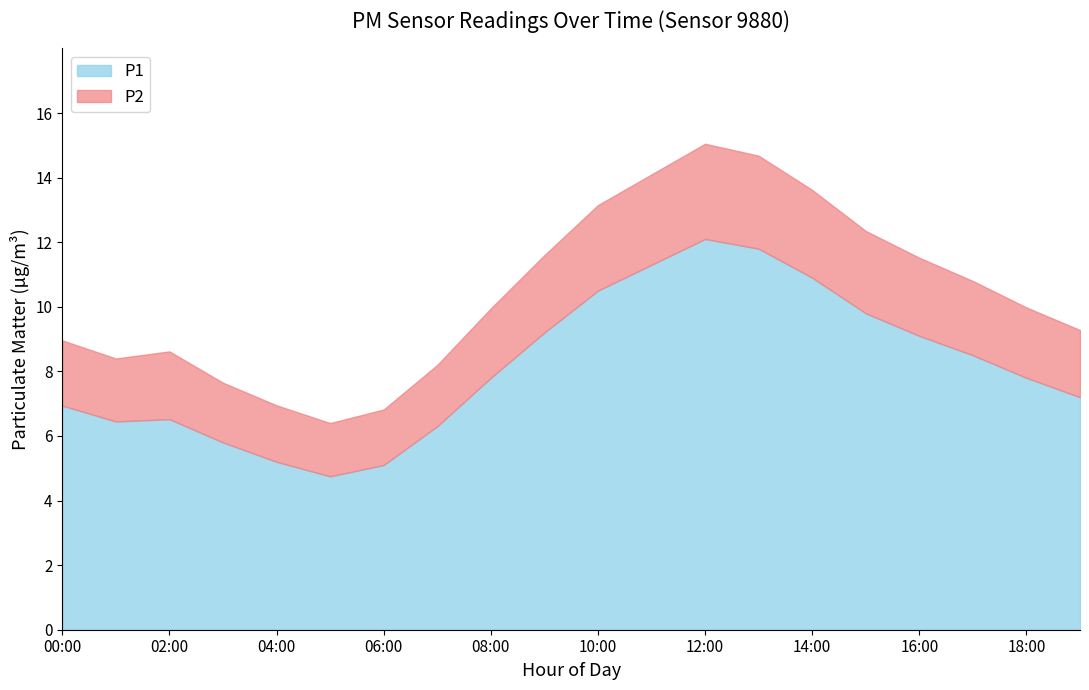

The P1 series shows 20.5 at 13:00. True or false?

False